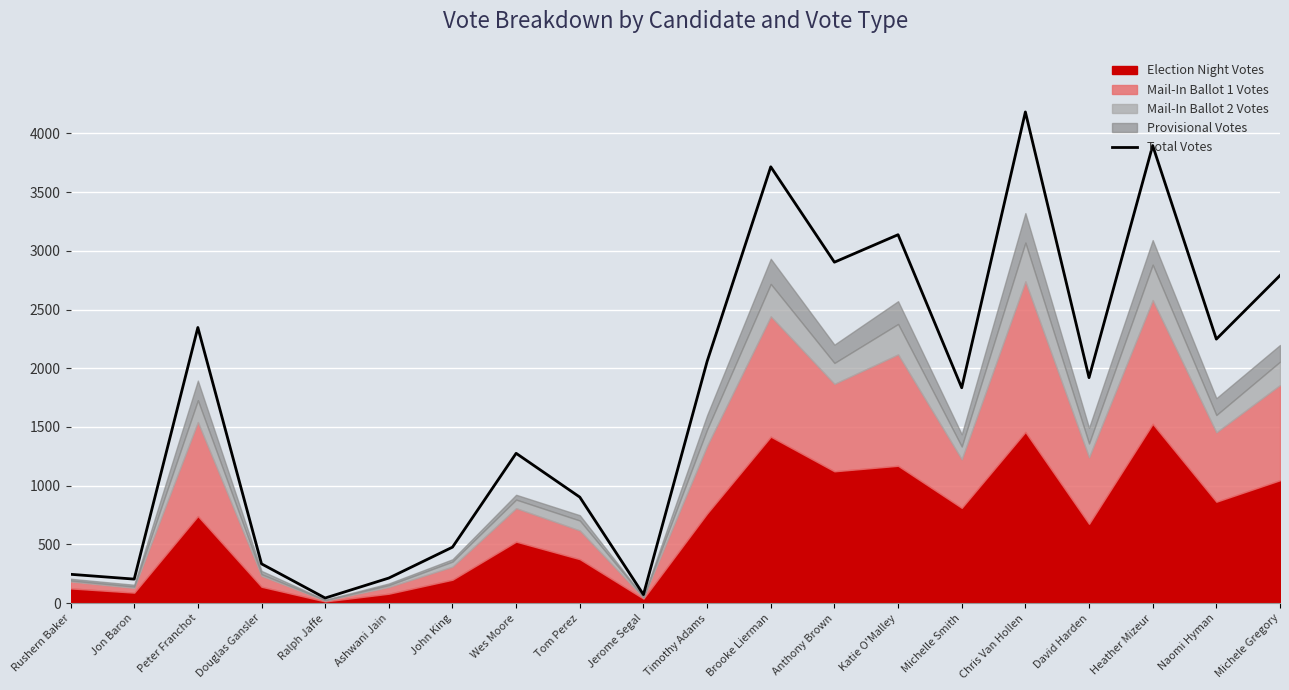

Where is the first local maximum?

Peter Franchot